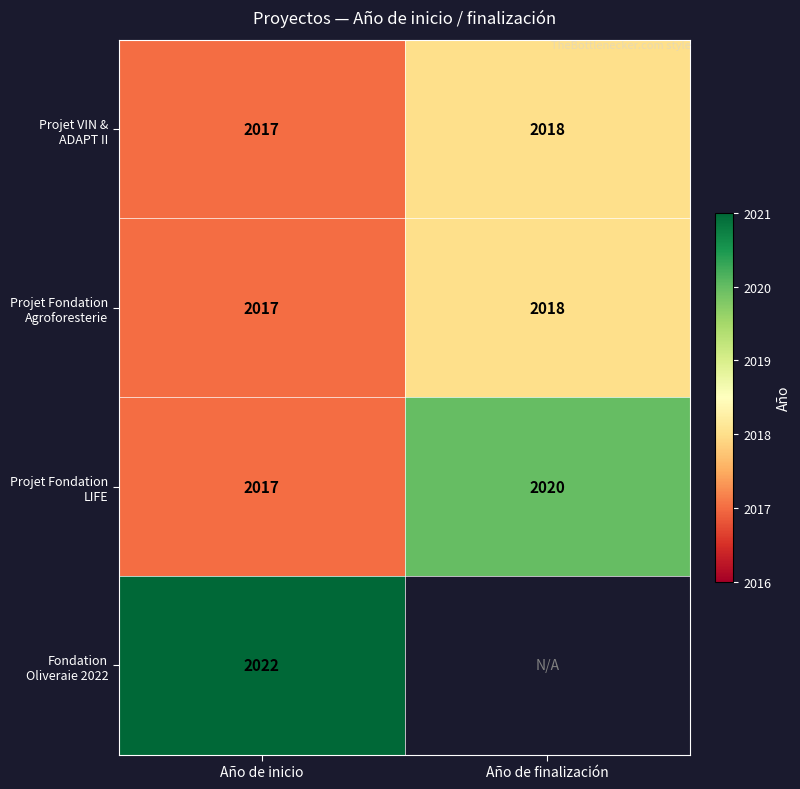

What is the difference between the highest and lowest values at Año de inicio?

5